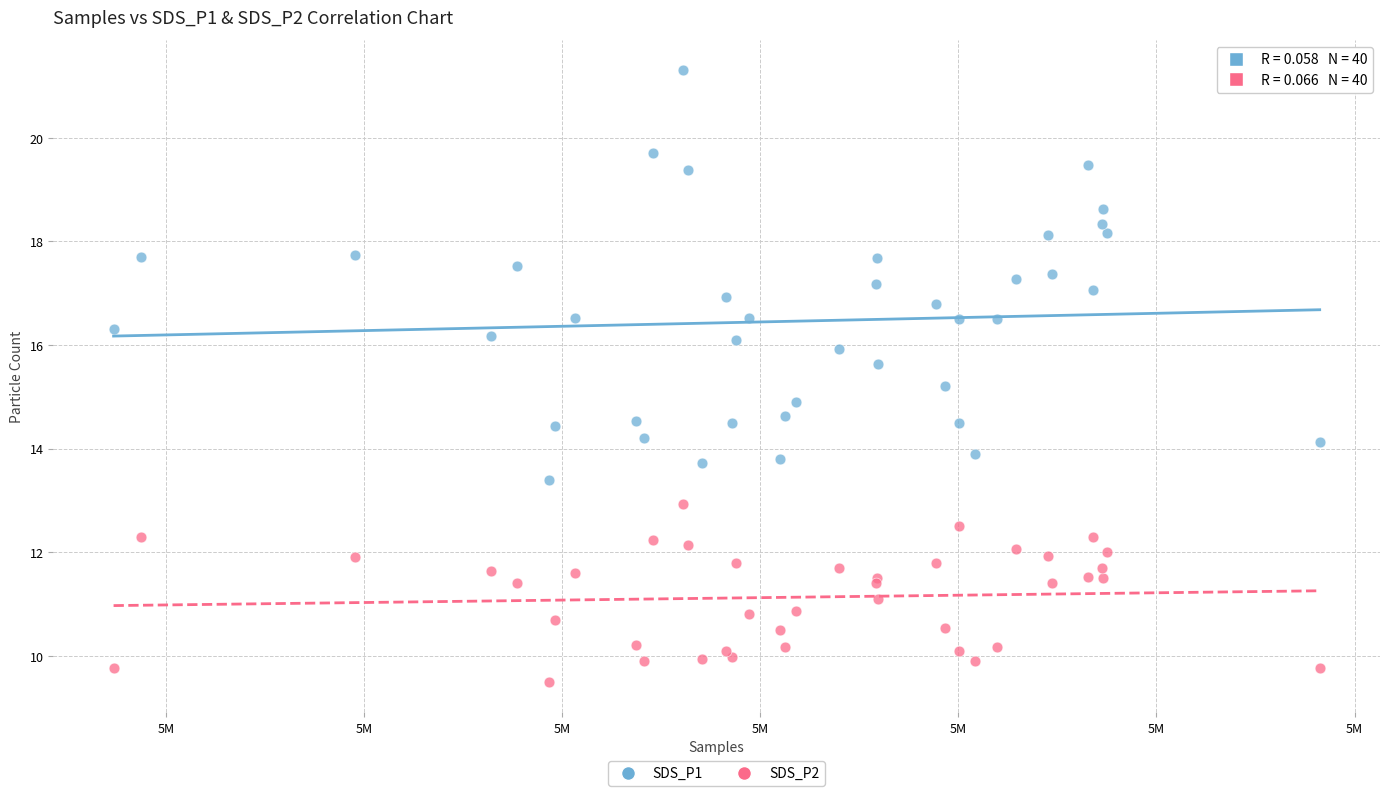

Which series reaches the maximum Y coordinate?

SDS_P1